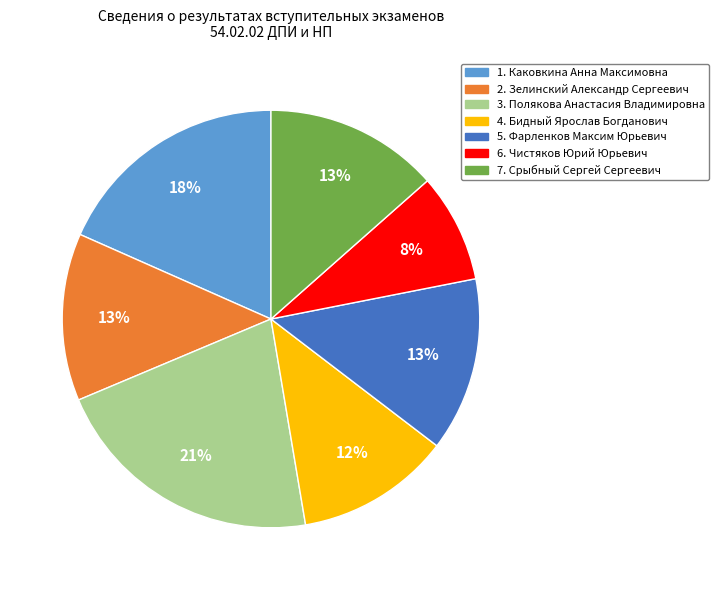

Is the sum of 3. Полякова Анастасия Владимировна and 7. Срыбный Сергей Сергеевич greater than half?

No